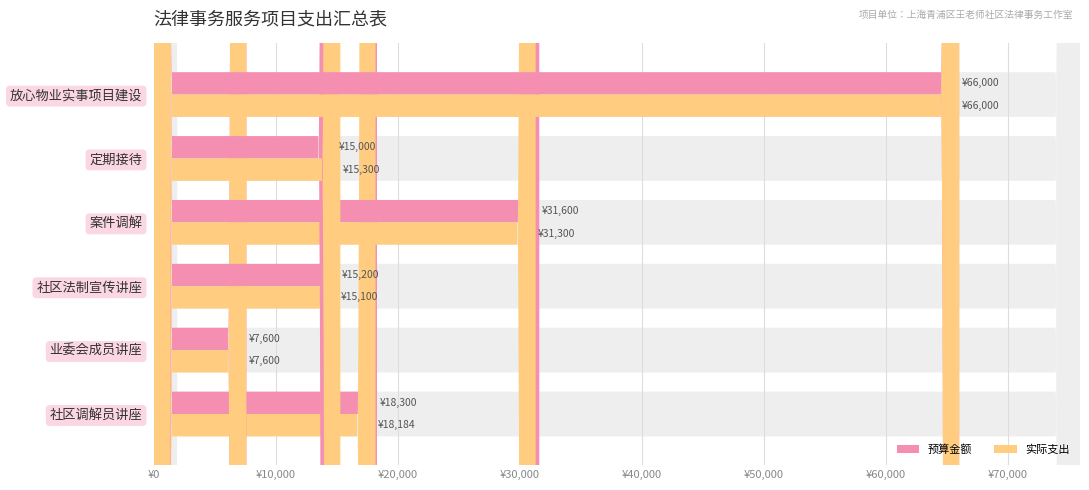

Between 定期接待 and 案件调解, which is larger?

案件调解